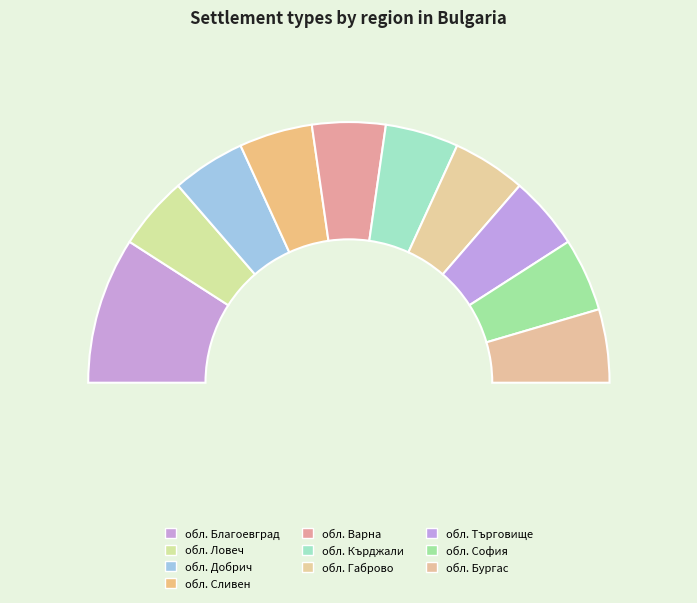

Does обл. Габрово account for over 50% of the chart?

No